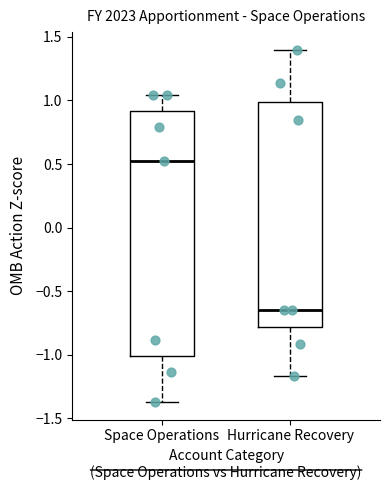

Reading left to right, transcribe this box plot: for each box, give where its median line is, the range the box spans, and where its two whiskers end, as read against the y-axis. The values are not printed on the chart, so give them approximately, as read against the axis.

Space Operations: median 0.50, box -1.00 to 0.90, whiskers -1.35 to 1.05
Hurricane Recovery: median -0.65, box -0.80 to 1.00, whiskers -1.15 to 1.40